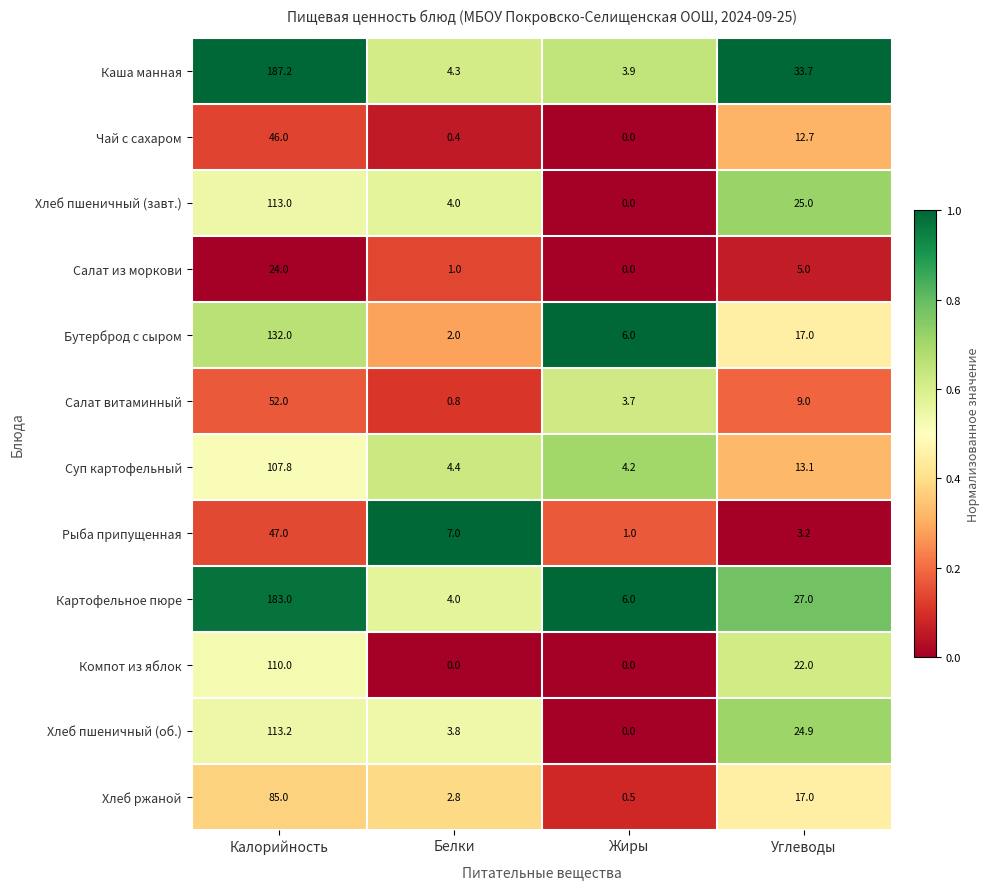

Between Белки and Углеводы, which series saw the biggest shift?

Каша манная